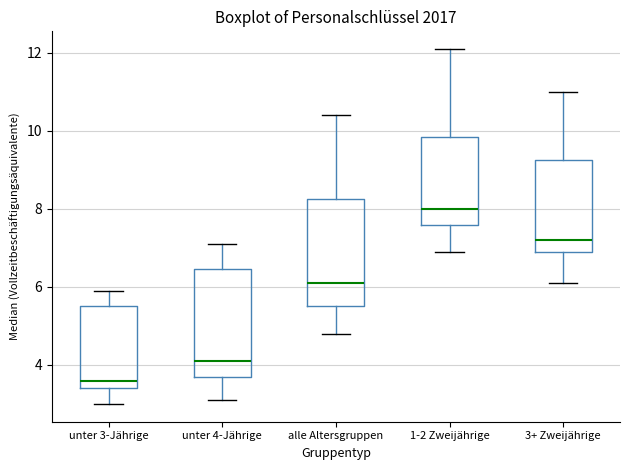

Reading left to right, read every box against the y-axis: the position of its median line, the range the box covers, and the ends of its whiskers. The values are not printed on the chart, so give them approximately, as read against the axis.

unter 3-Jährige: median 3.6, box 3.4 to 5.6, whiskers 3.0 to 6.0
unter 4-Jährige: median 4.2, box 3.8 to 6.4, whiskers 3.2 to 7.2
alle Altersgruppen: median 6.2, box 5.6 to 8.2, whiskers 4.8 to 10.4
1-2 Zweijährige: median 8.0, box 7.6 to 9.8, whiskers 7.0 to 12.2
3+ Zweijährige: median 7.2, box 7.0 to 9.2, whiskers 6.2 to 11.0